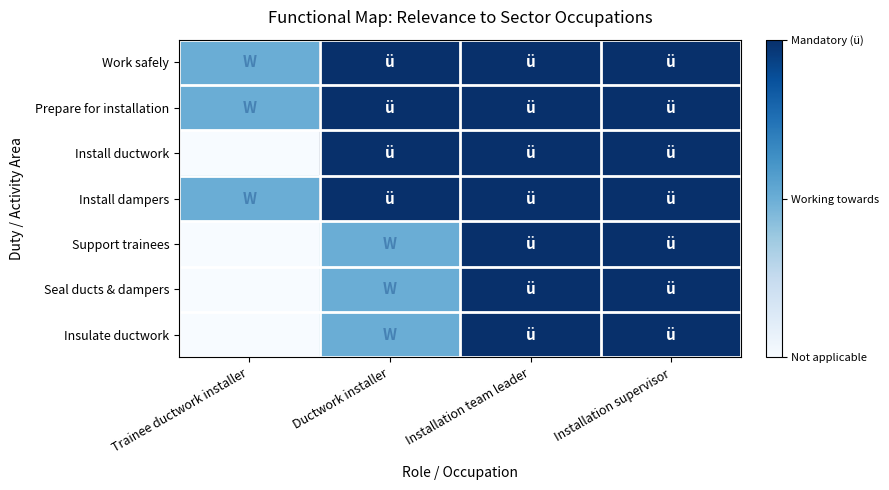

At which category does the chart reach its peak across all series?

Ductwork installer